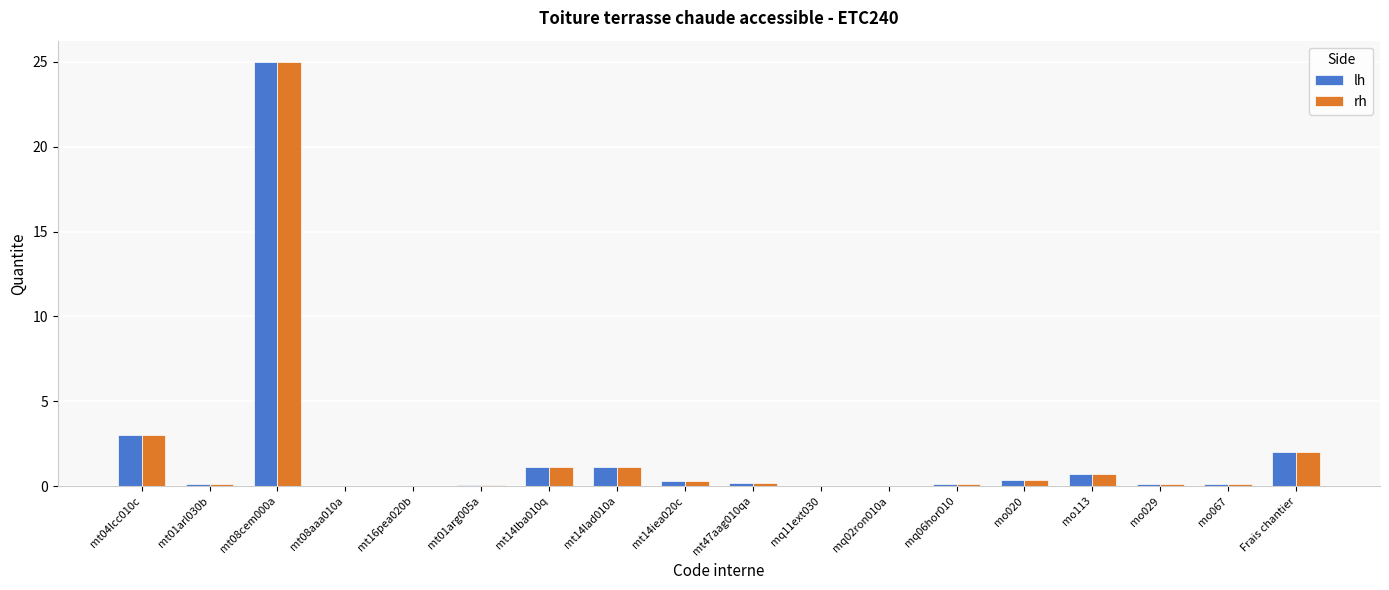

The rh series shows 0.0 at mq02ron010a. True or false?

True